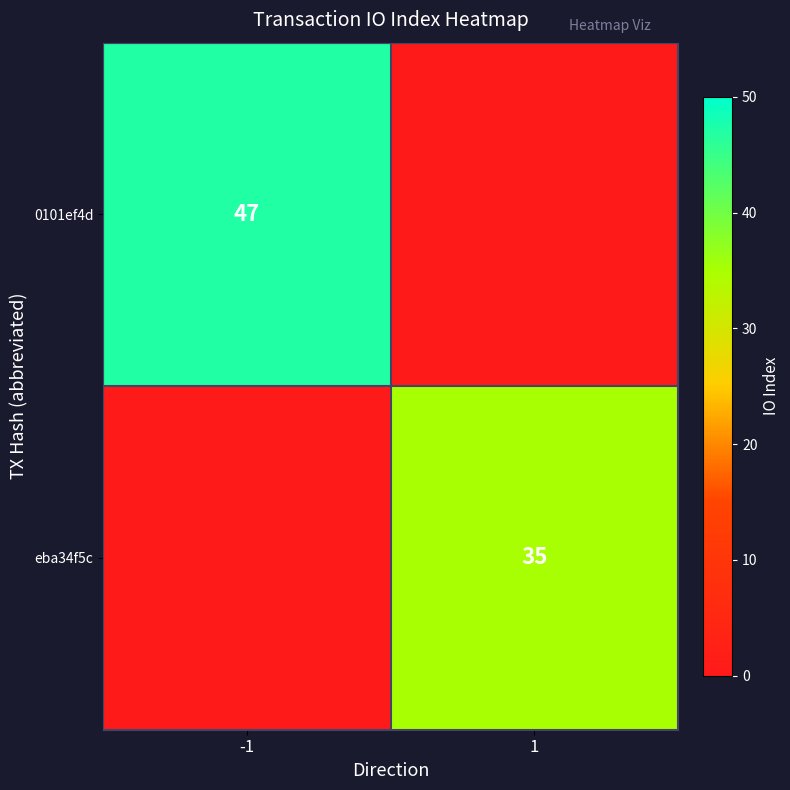

What is the difference between the maximum and minimum values in the eba34f5c series?

35